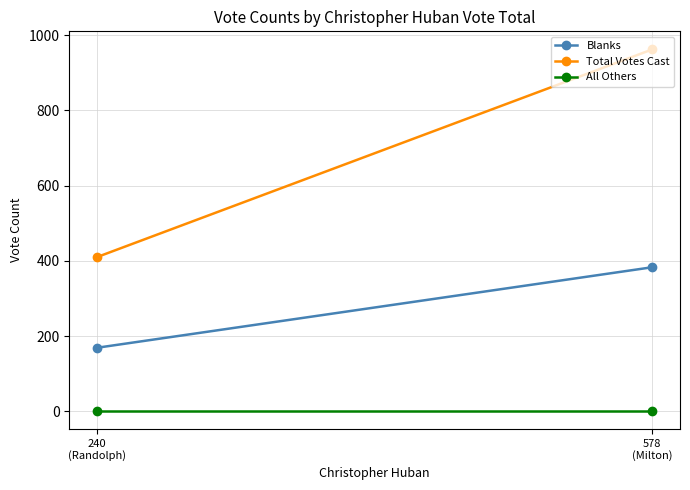

How many lines are shown in the chart?

3